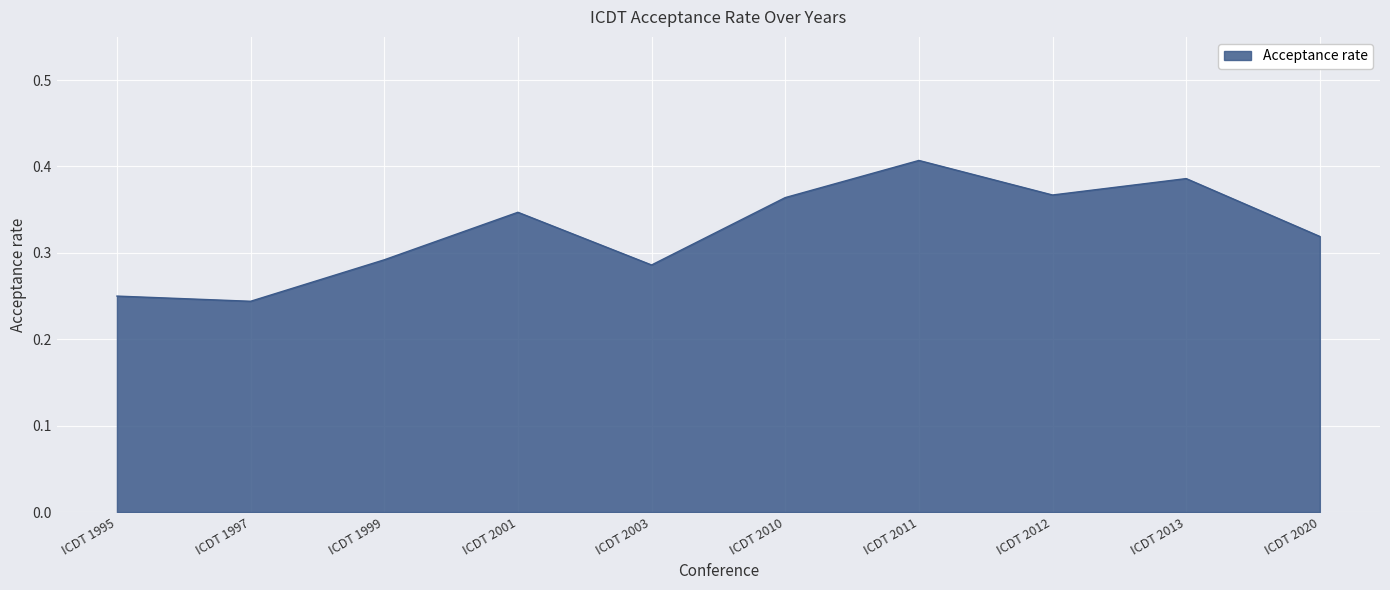

True or false: the data shows 0.4 at ICDT 1997.

False